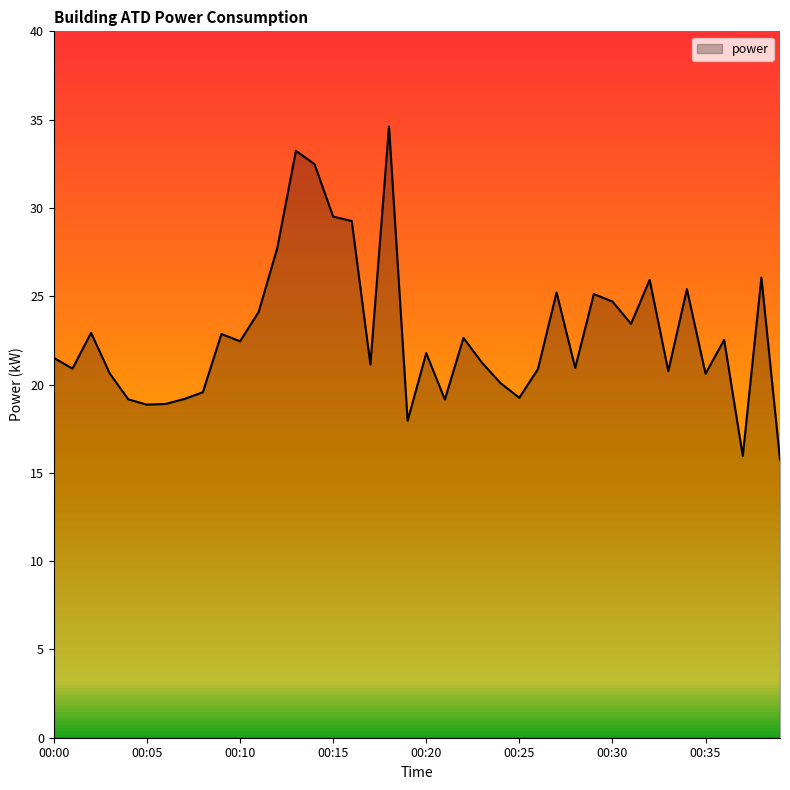

What is the maximum value shown in the chart?

34.6